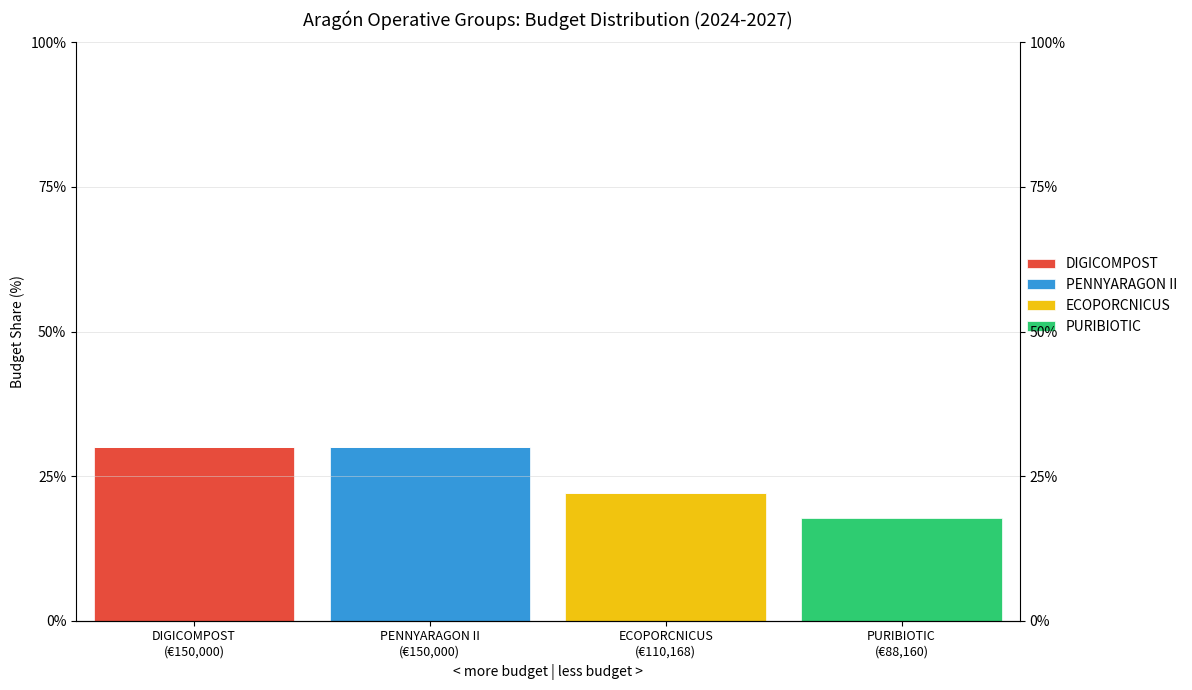

Are the bars grouped side by side (vs. stacked)?

Yes